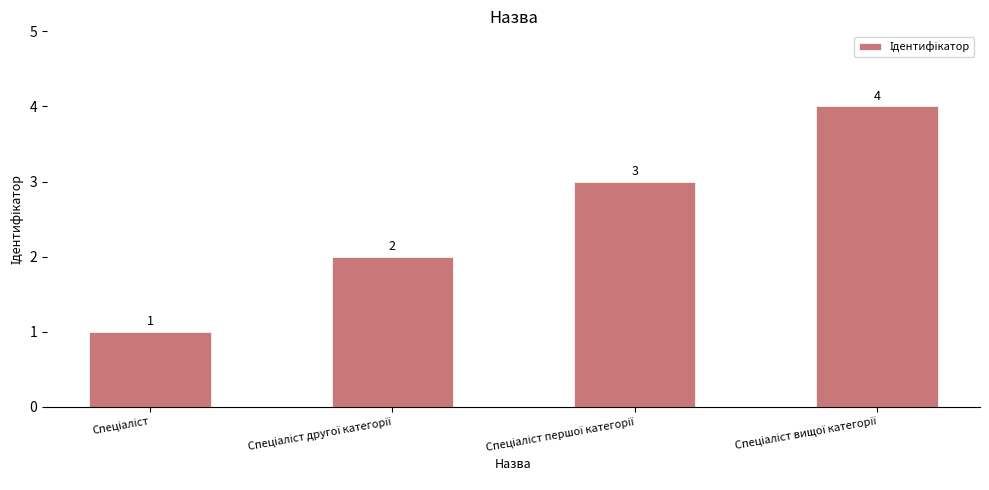

How many values are between 2 and 4?

3